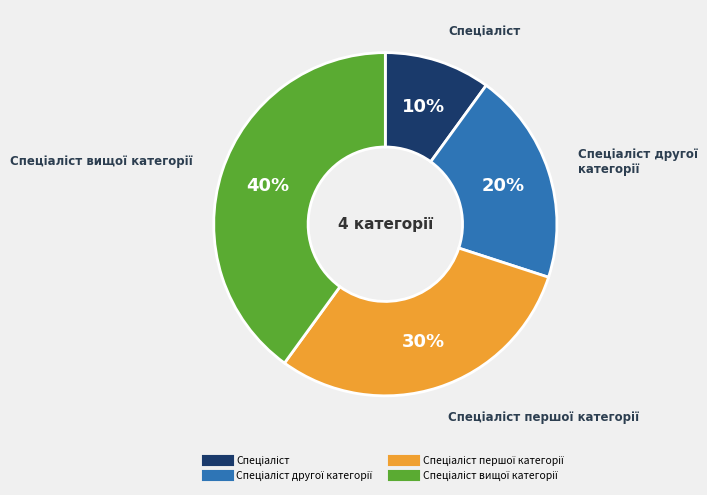

Count the number of slices in the pie.

4